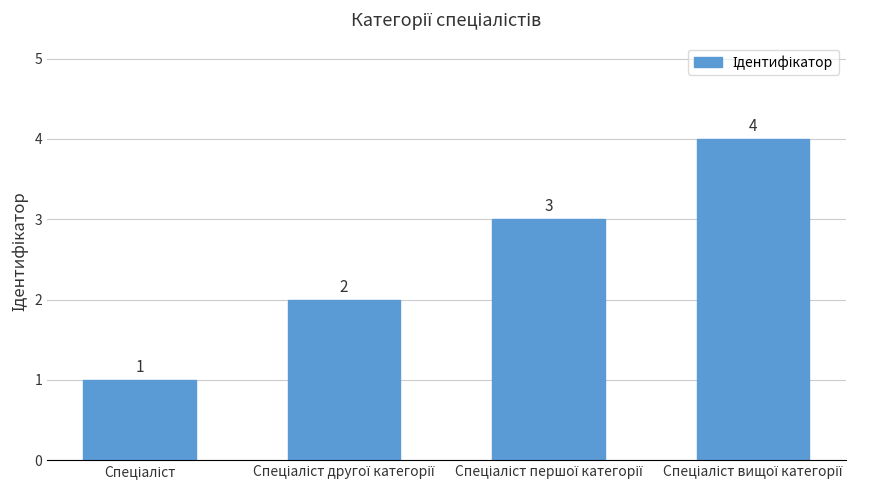

What is the difference between the second highest and second lowest values?

1